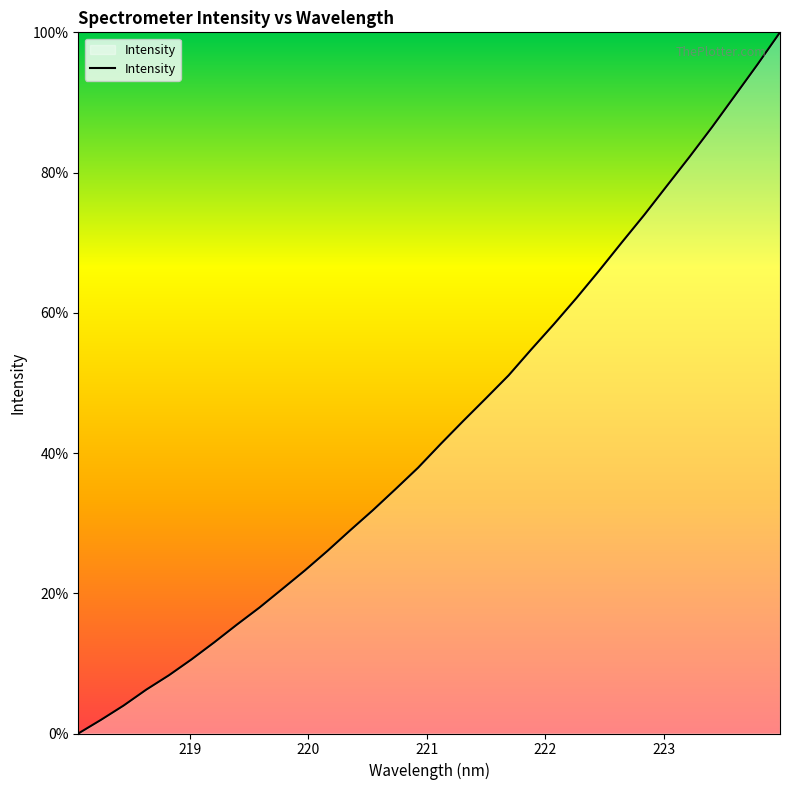

True or false: the data has more than 1 interior local peaks.

False